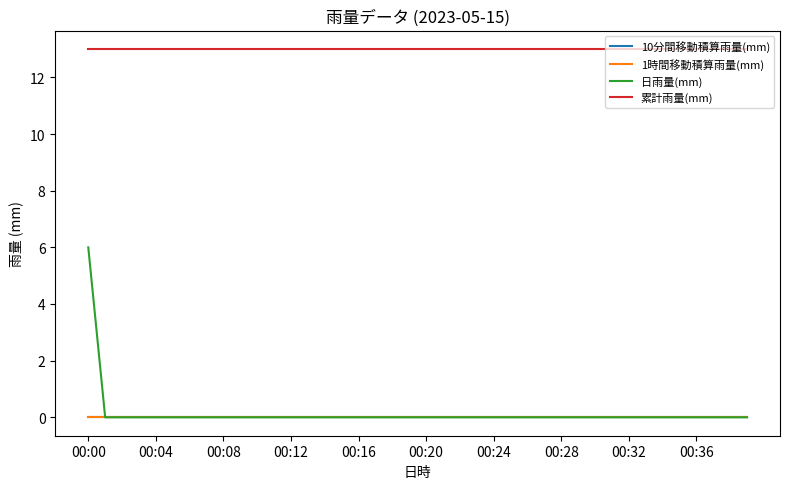

Does the chart display data point markers on the line(s)?

No